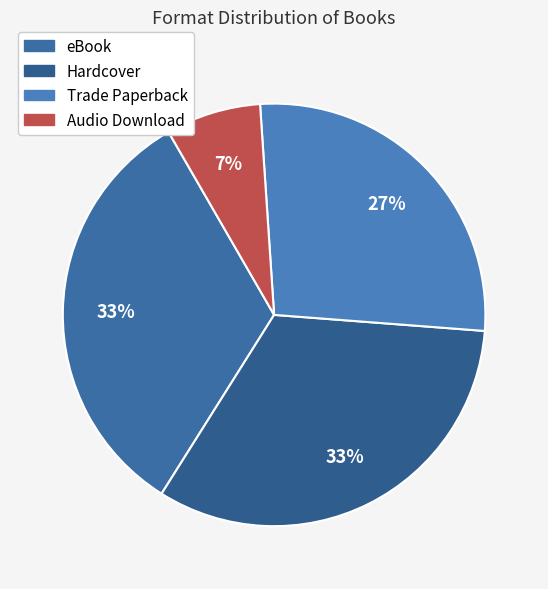

Does any single category account for the majority?

No